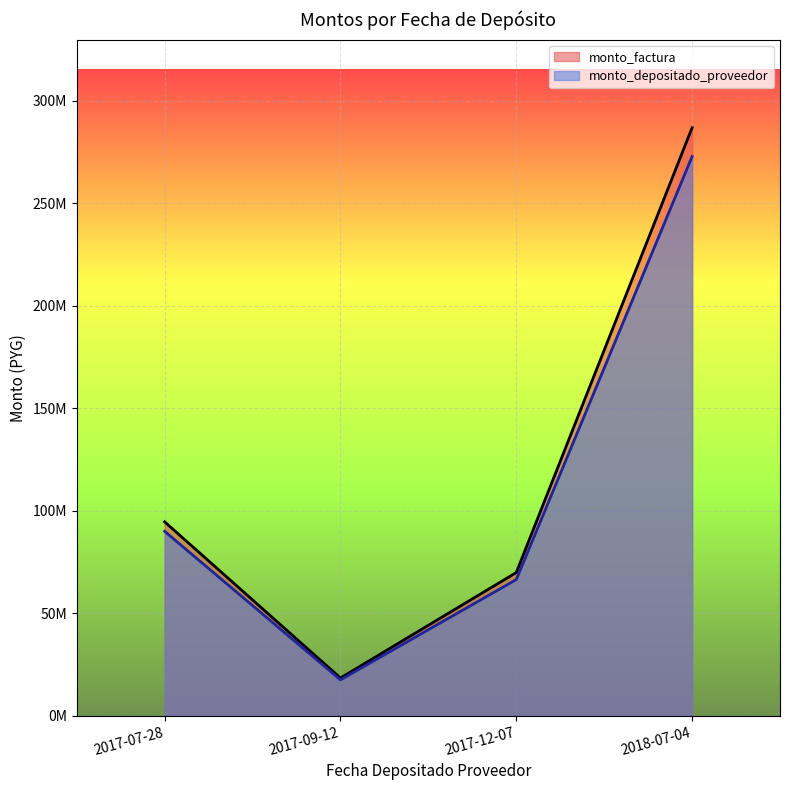

Does the chart display data point markers on the line(s)?

No